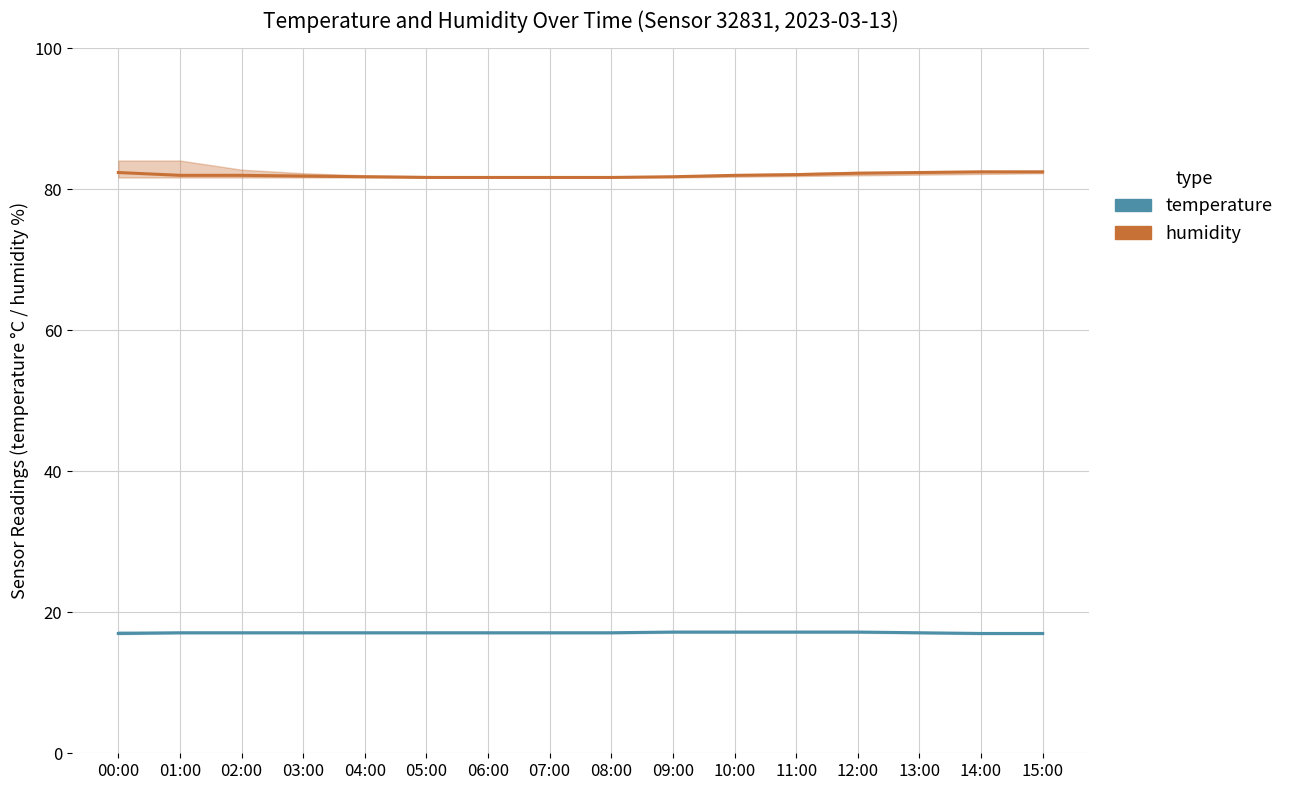

What is the highest value of the temperature series?

17.2